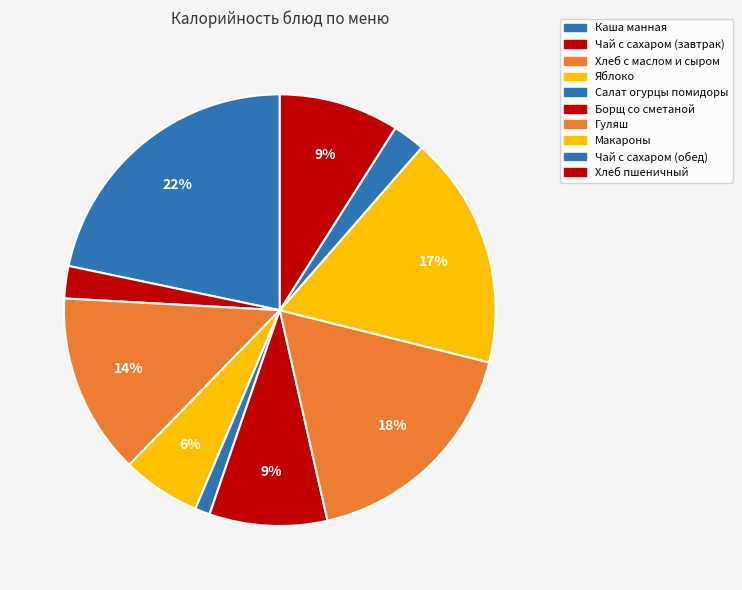

The Каша манная slice represents 16% of the pie. True or false?

False